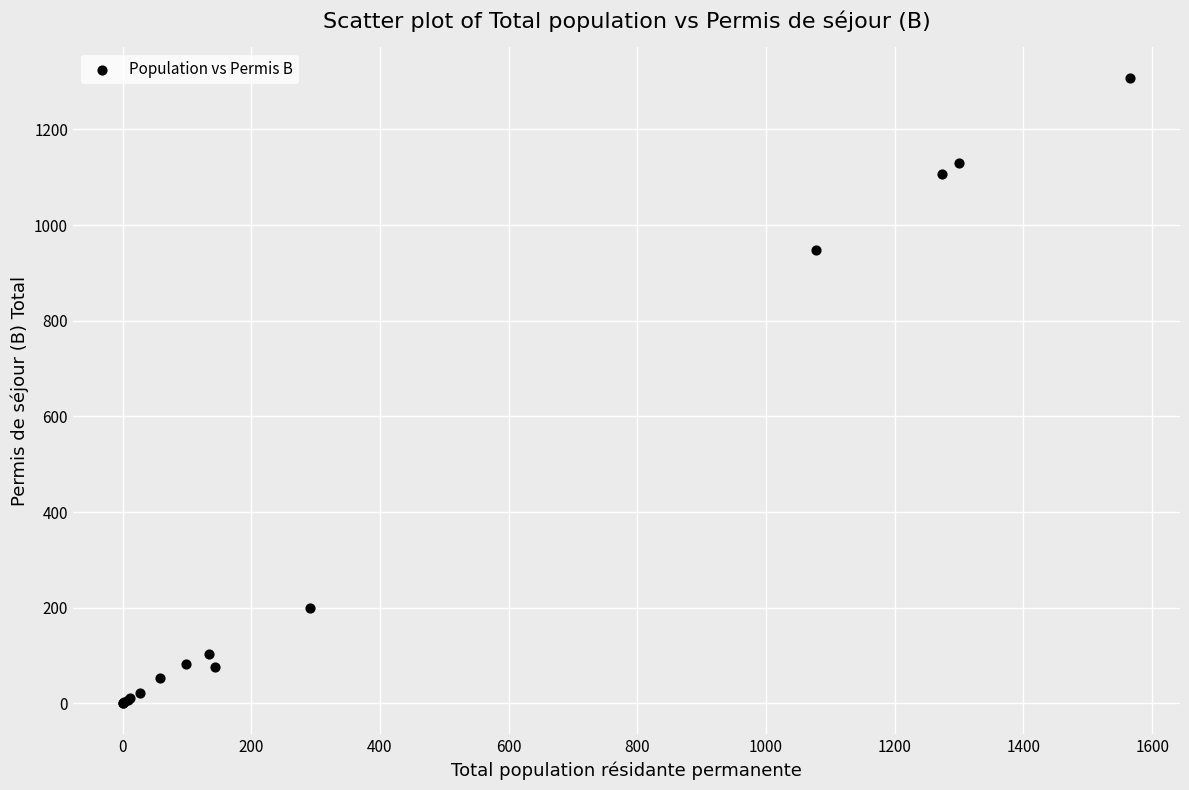

What Y value in the scatter plot is closest to 654?

948